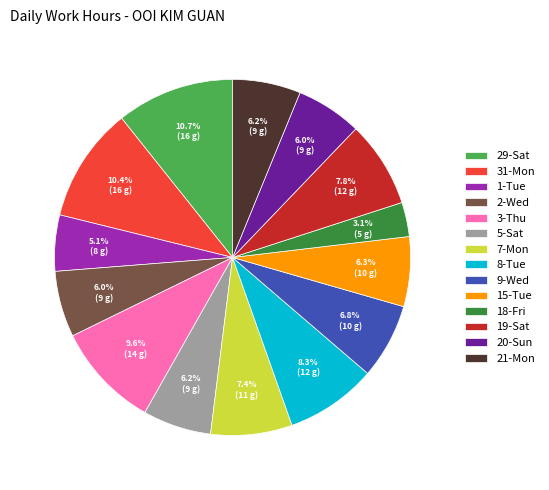

What is the smallest slice in the pie chart?

18-Fri